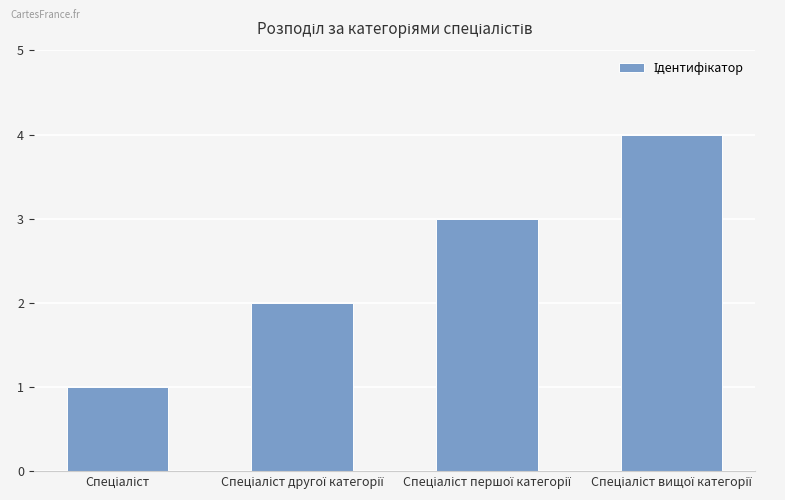

How many bars are there in total?

4